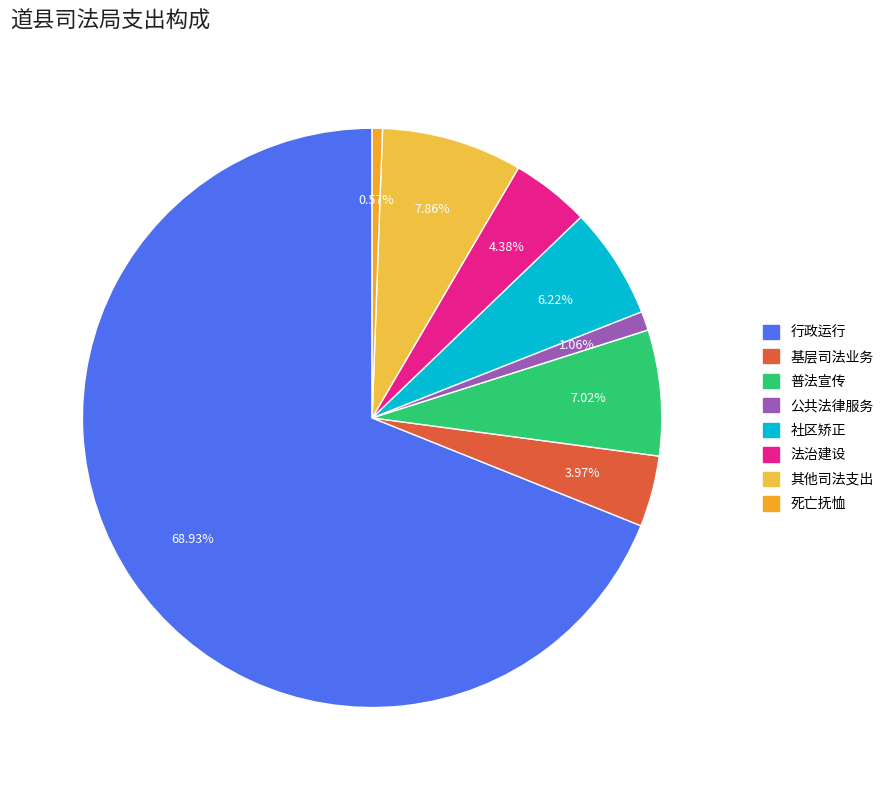

To the nearest percent, what is the average slice percentage?

12%